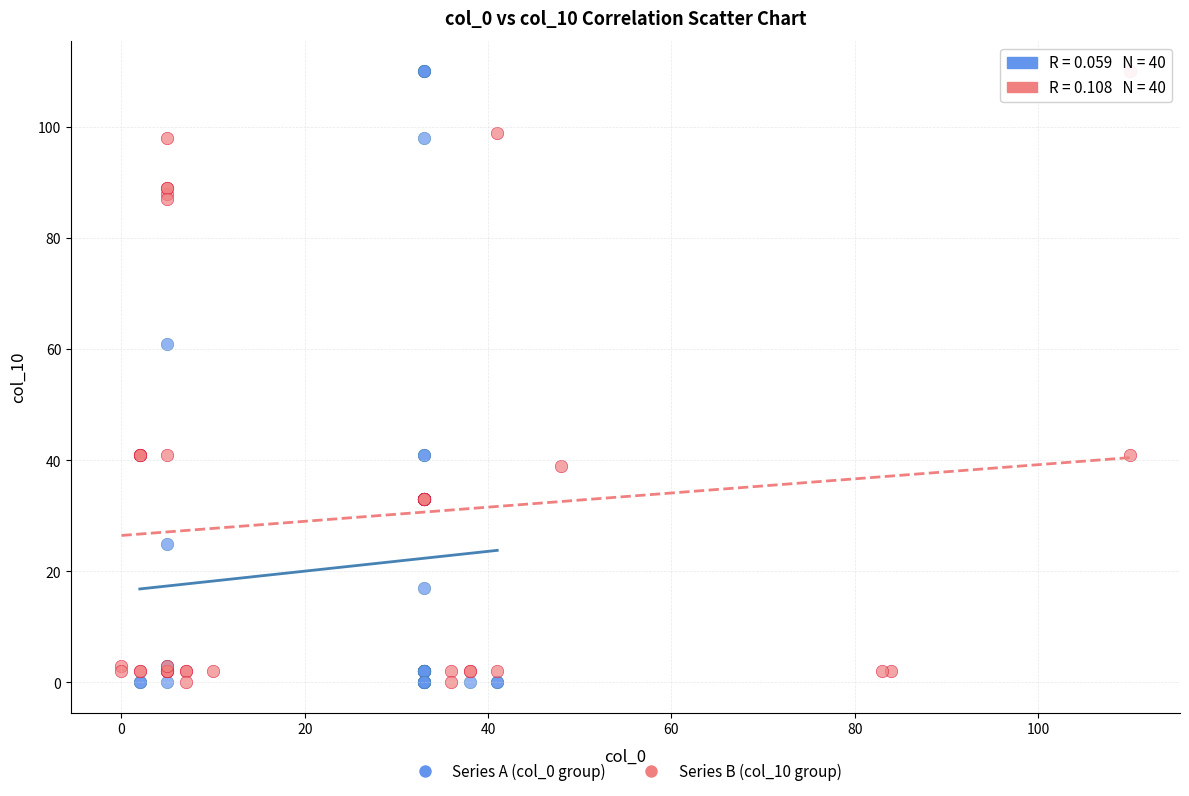

What are all the series names shown in the legend?

Series A (col_0 group), Series B (col_10 group)